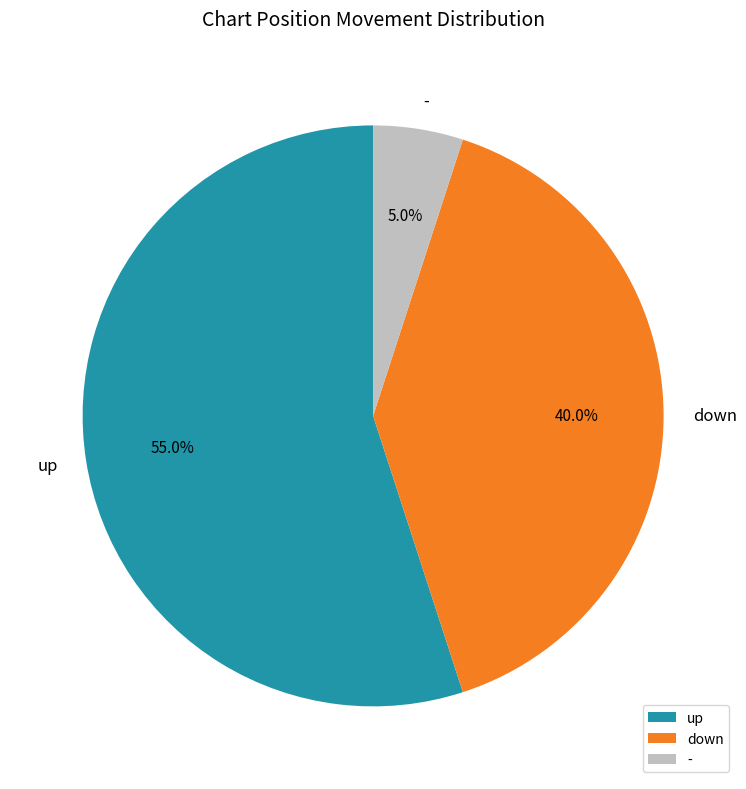

What is the largest slice in the pie chart?

up